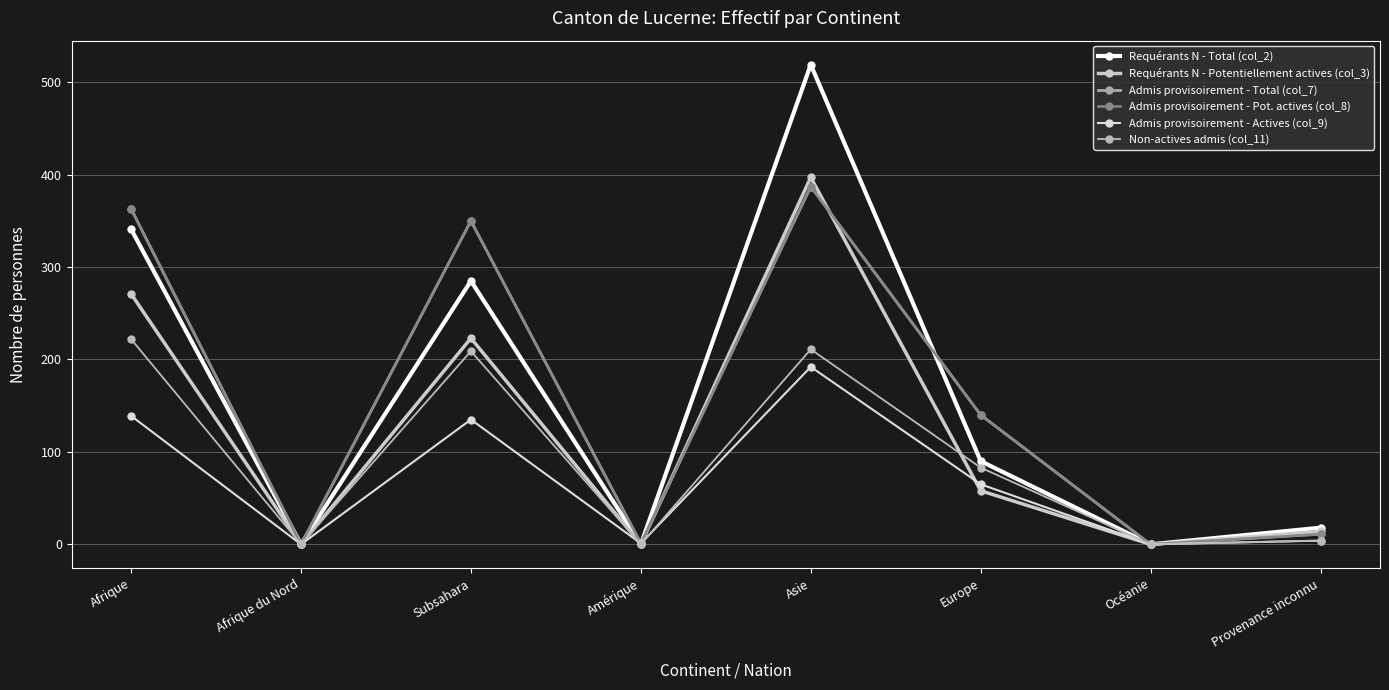

What are all the series names shown in the legend?

Requérants N - Total (col_2), Requérants N - Potentiellement actives (col_3), Admis provisoirement - Total (col_7), Admis provisoirement - Pot. actives (col_8), Admis provisoirement - Actives (col_9), Non-actives admis (col_11)